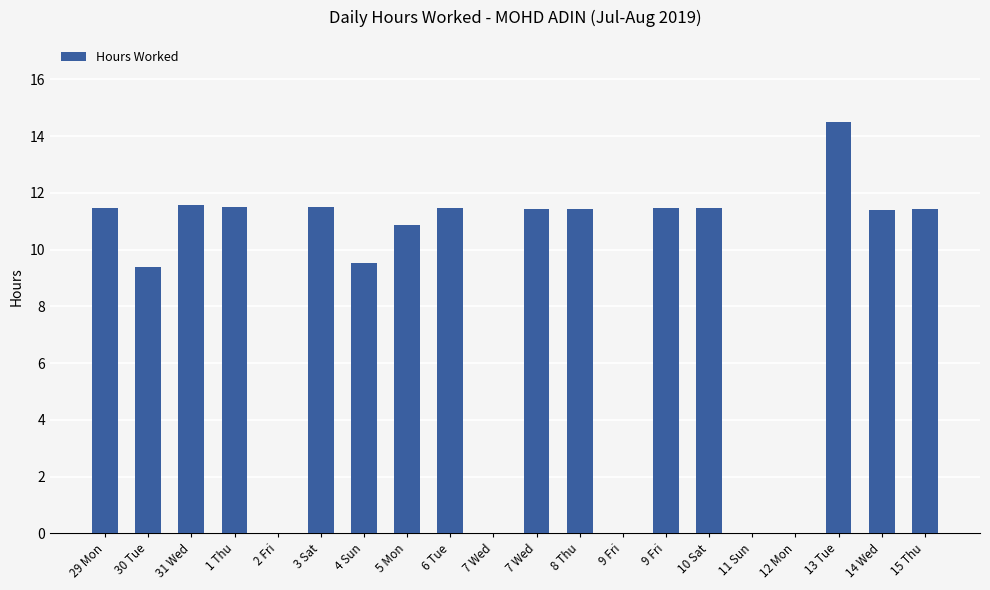

How many series are shown in this chart?

1